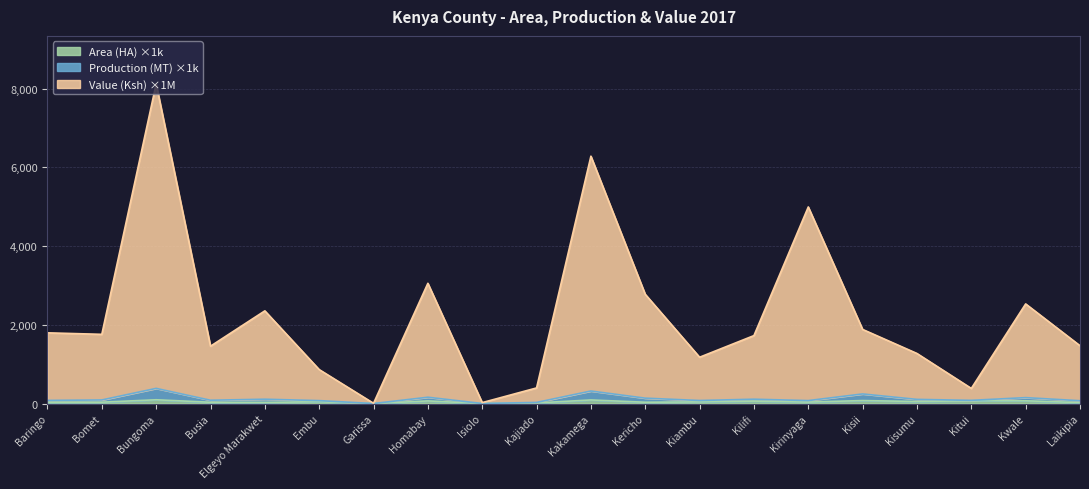

At which category is the sum across all series the highest?

Bungoma